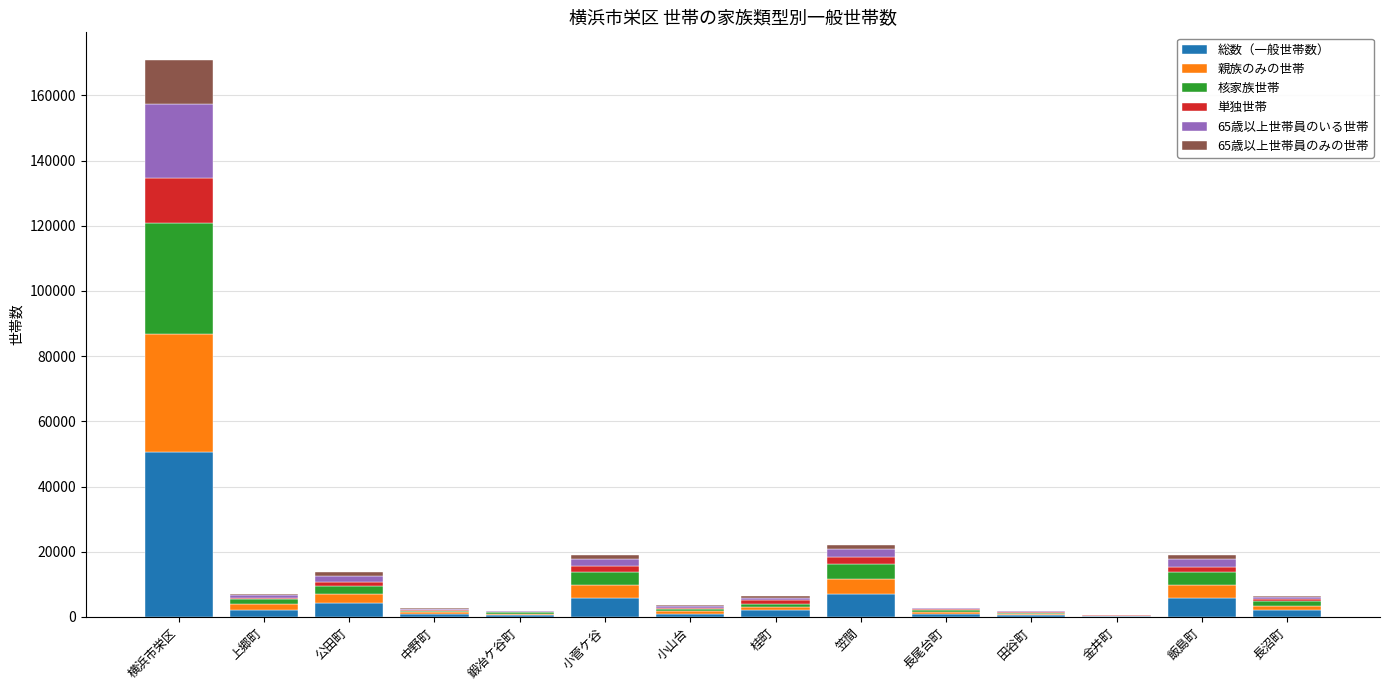

What is the sum of all 総数（一般世帯数） values?

83872